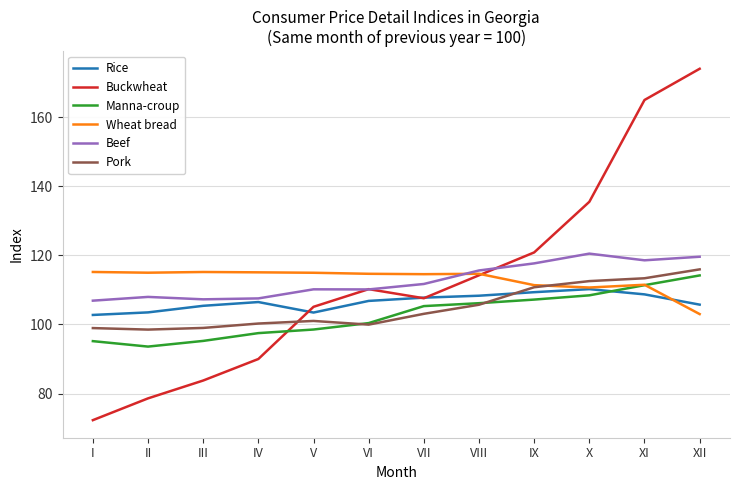

The value of Rice at VIII is 44.9. True or false?

False